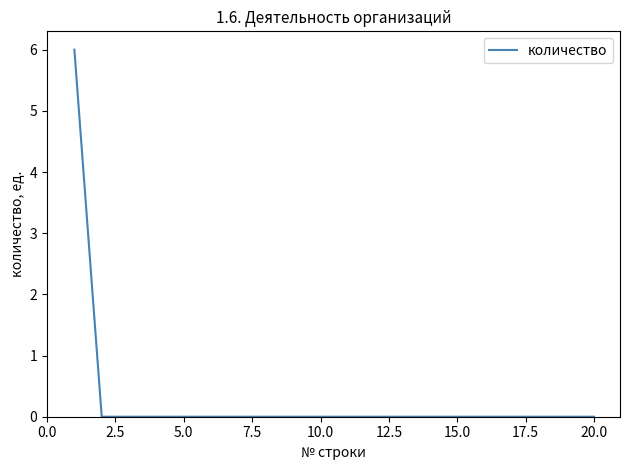

What is the maximum value shown in the chart?

6